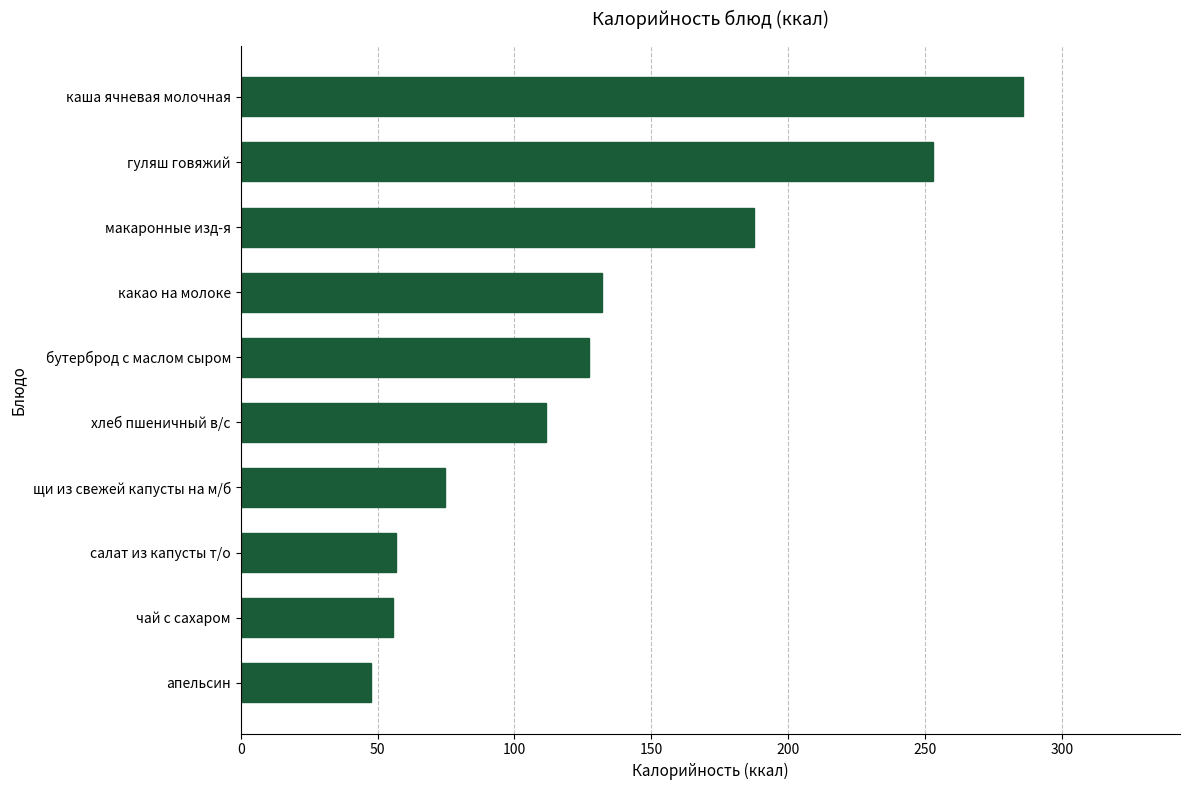

Are the bars grouped side by side (vs. stacked)?

No